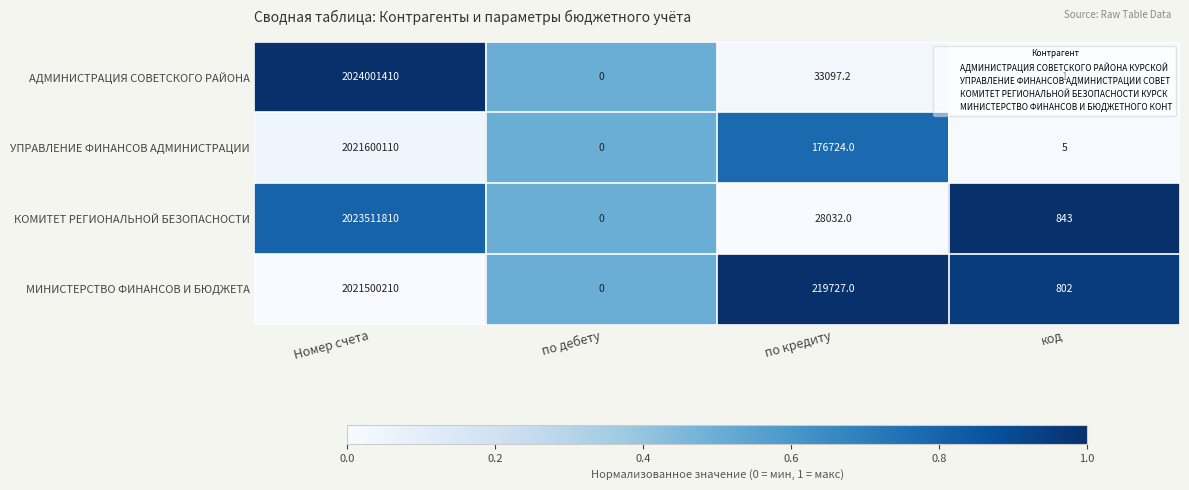

What value does the МИНИСТЕРСТВО ФИНАНСОВ И БЮДЖЕТА series have at по кредиту?

219727.0